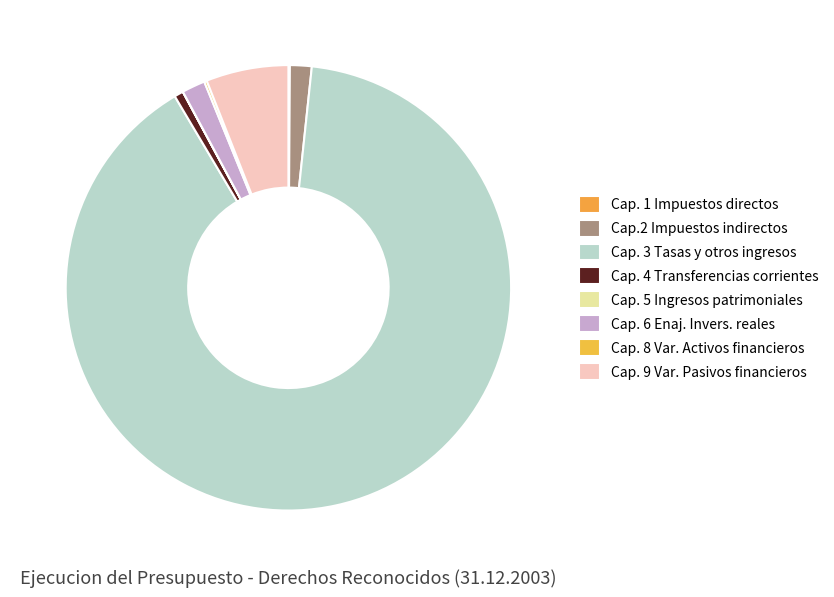

To the nearest percent, what is the average slice percentage?

12%